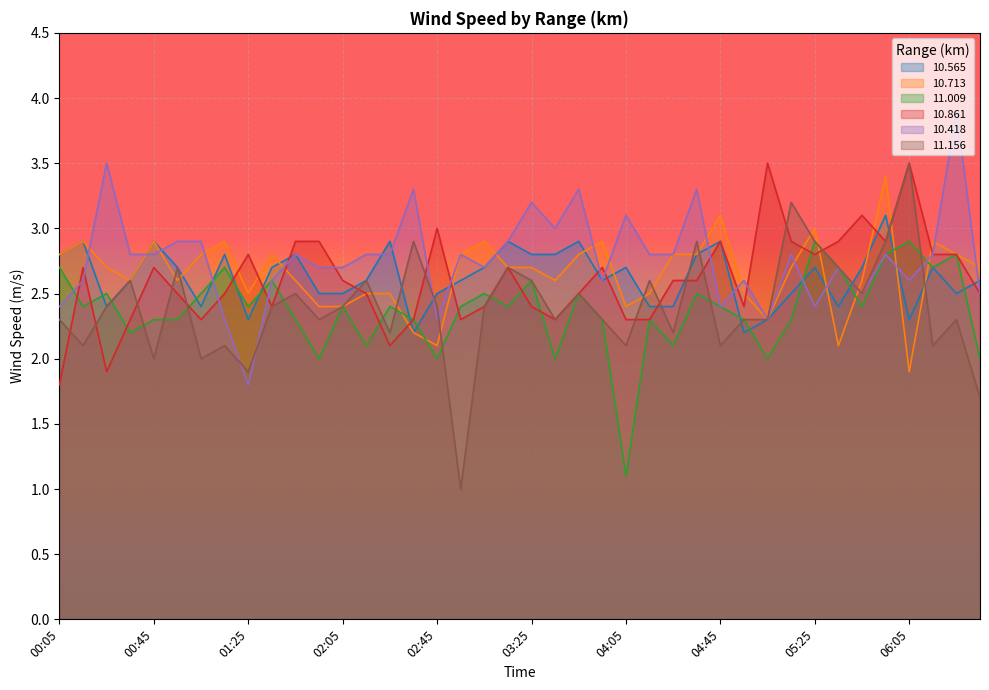

At which category is the sum across all series the highest?

05:55